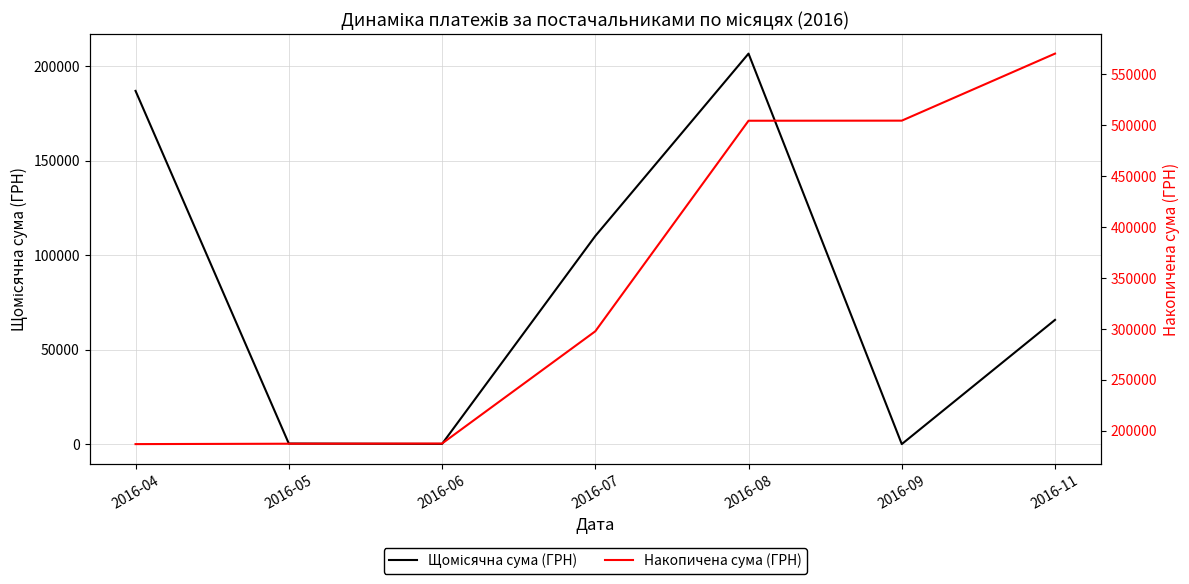

Which category has the lowest value in the Накопичена сума (ГРН) series?

2016-04